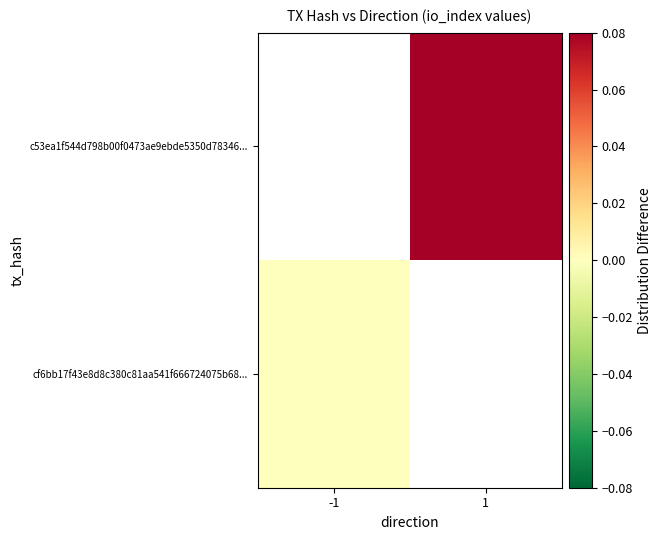

At -1, list the series in order from largest to smallest.

cf6bb17f43e8d8c380c81aa541f666724075b68..., c53ea1f544d798b00f0473ae9ebde5350d78346...